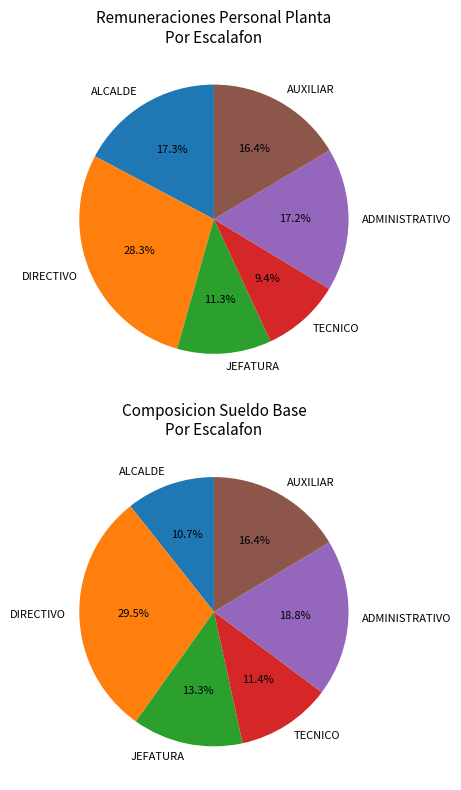

Count the number of slices in the pie.

6